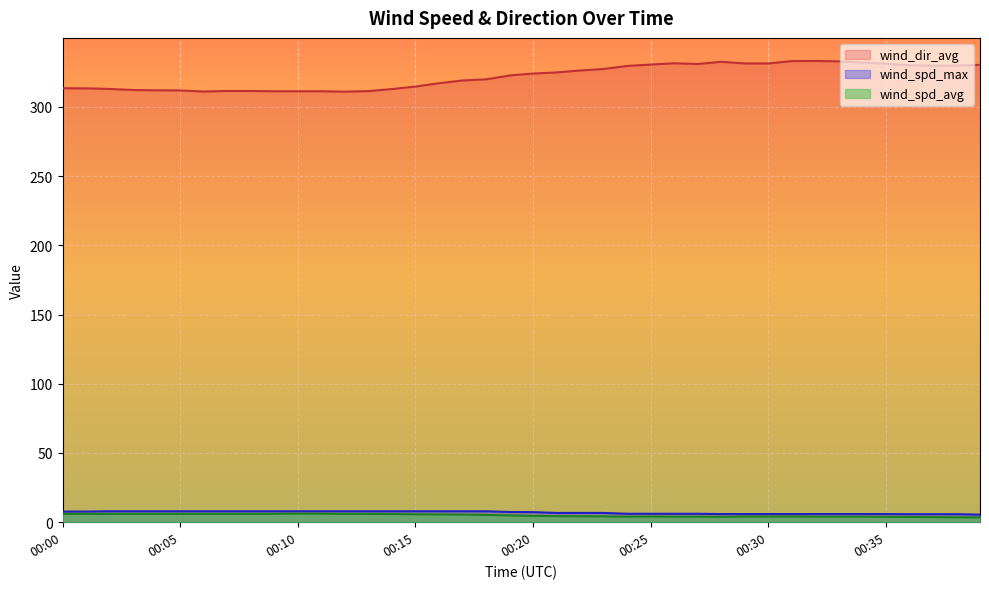

What is the value of the wind_spd_max point at the 14th from the left?

7.9